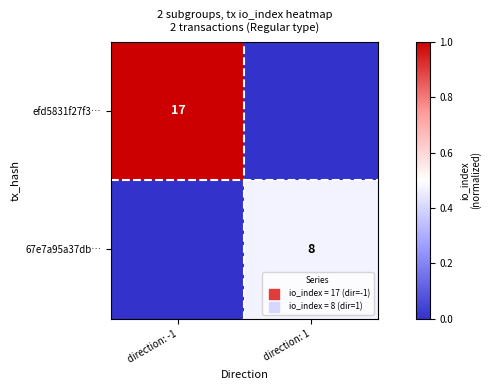

At how many categories does at least one series exceed 0?

2